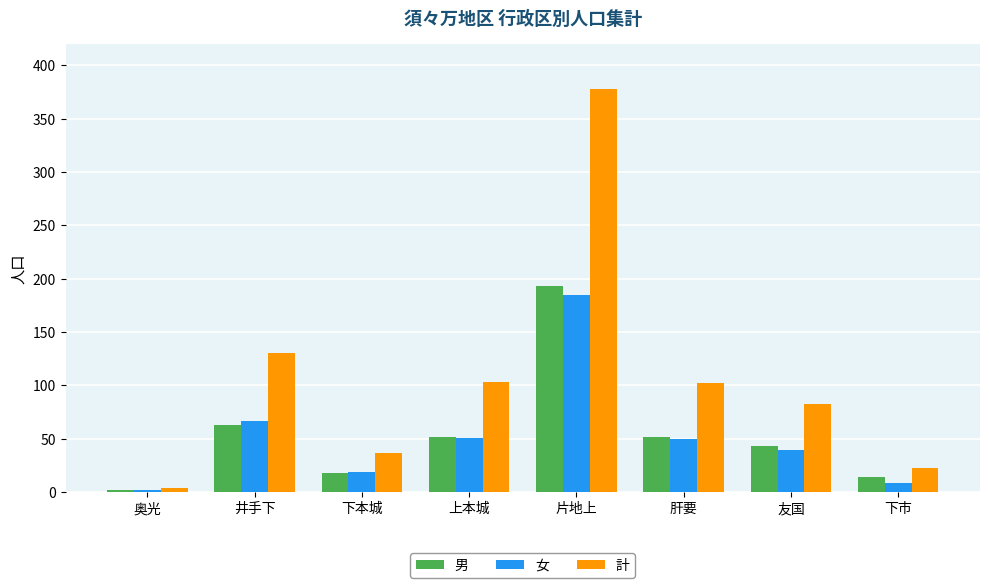

What is the maximum value for 男?

193